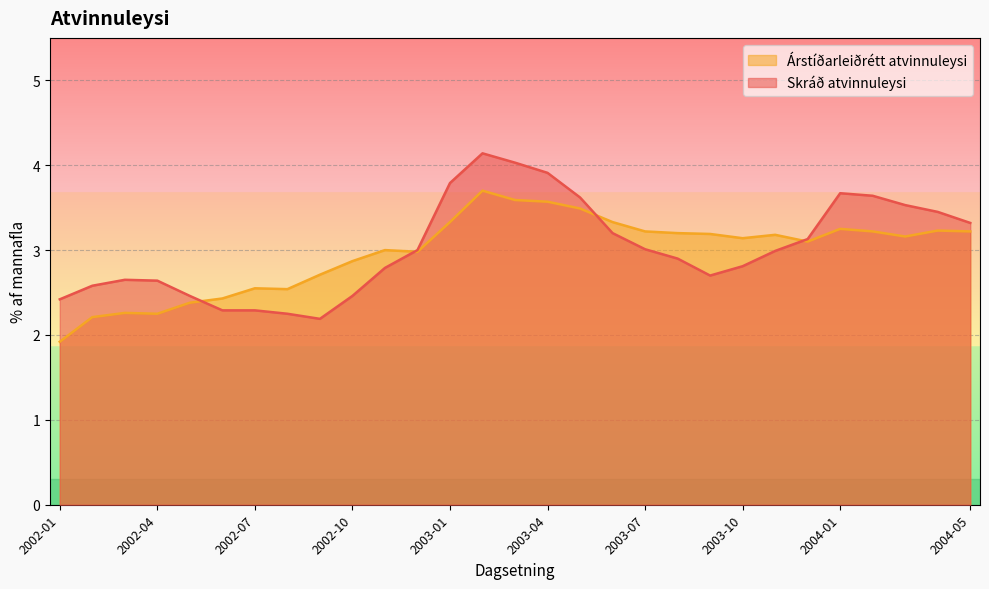

Which series has the widest spread of values?

Skráð atvinnuleysi